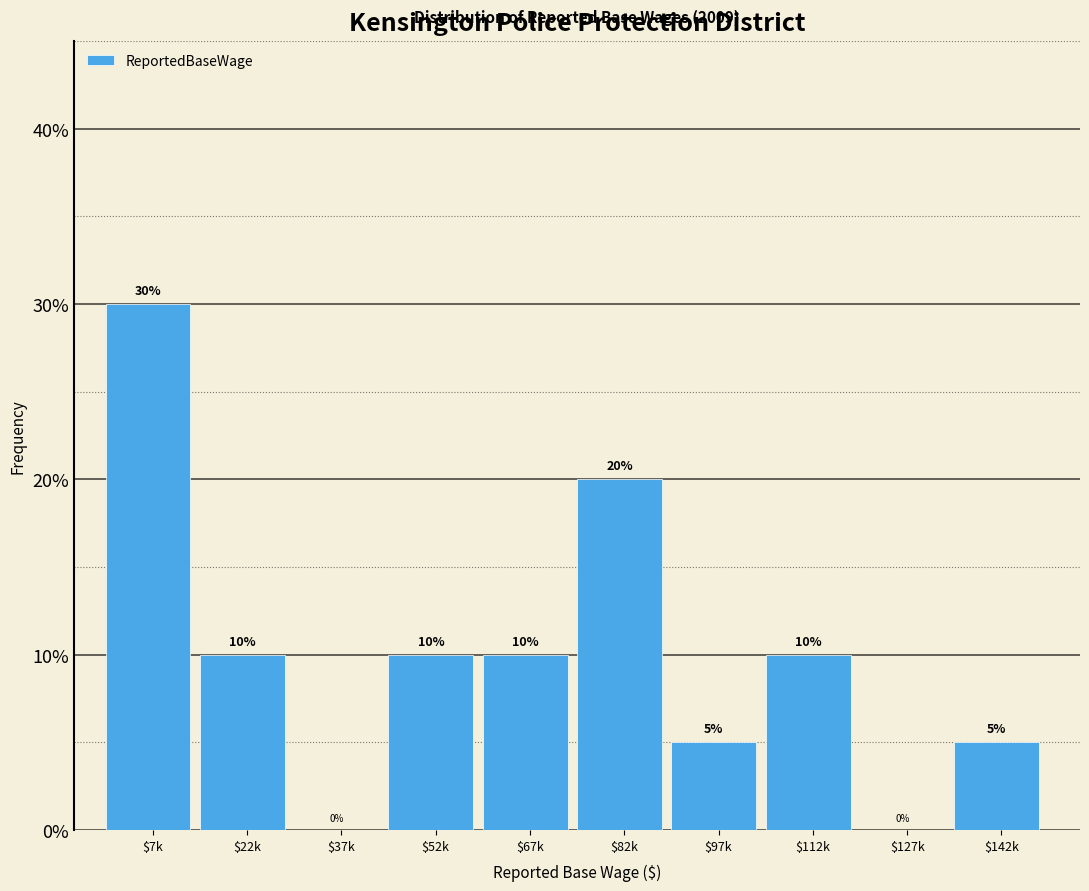

Which label corresponds to the largest value in the chart?

$7k